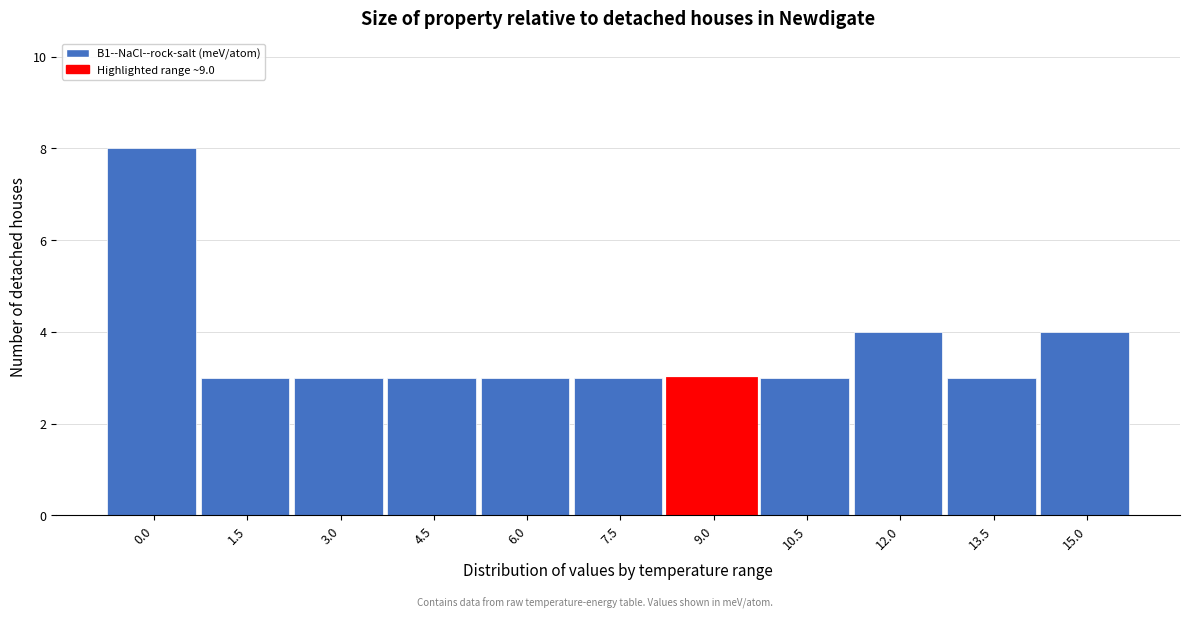

Reading left to right, what are all the values shown in this chart?

8	3	3	3	3	3	3	3	4	3	4